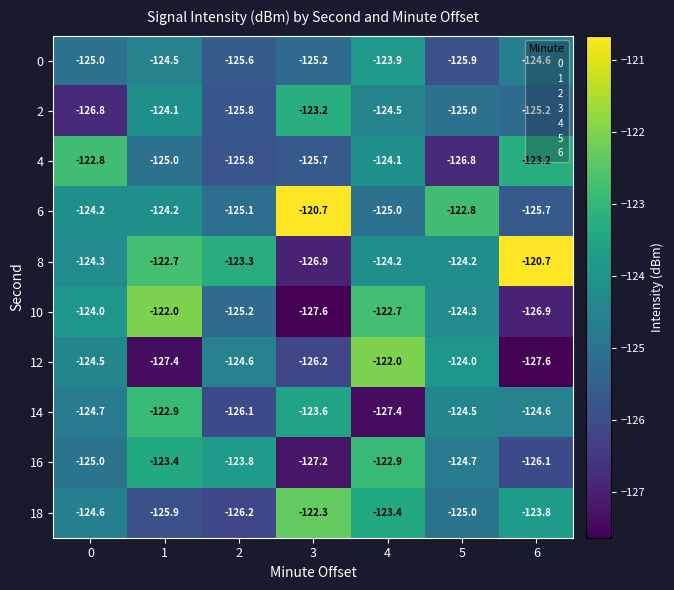

At which label does 18 first exceed -124?

3